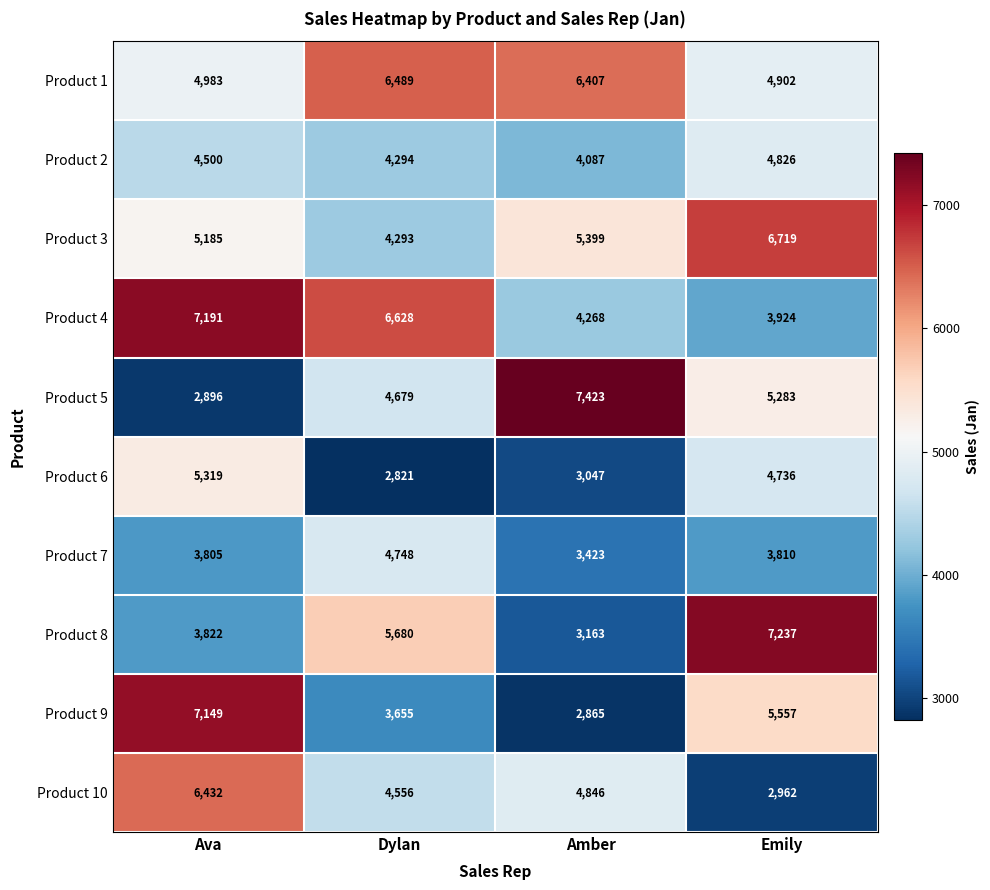

Is it true that Product 1 equals 6407 at Amber?

True